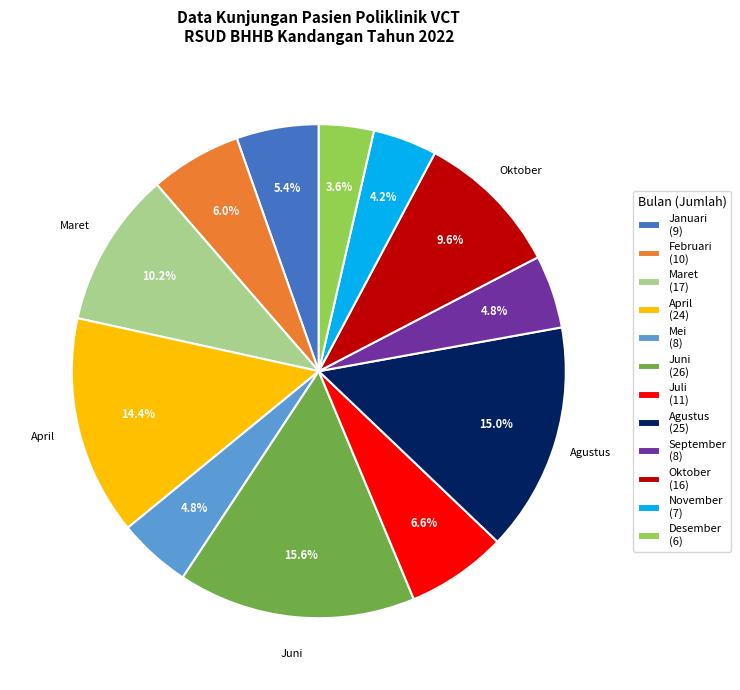

To the nearest percent, what percentage of the pie is November?

4%